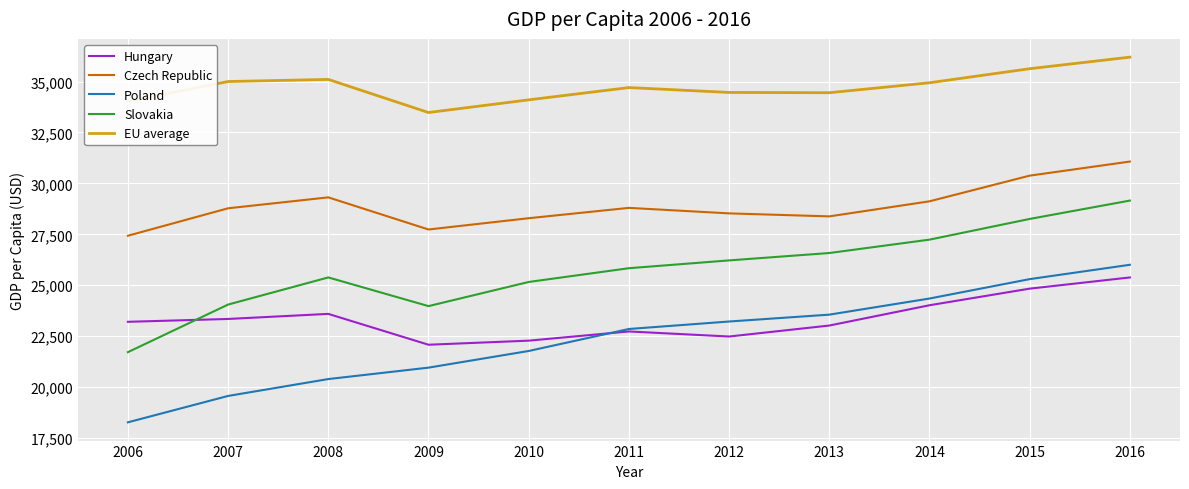

At which label does Czech Republic reach its minimum?

2006